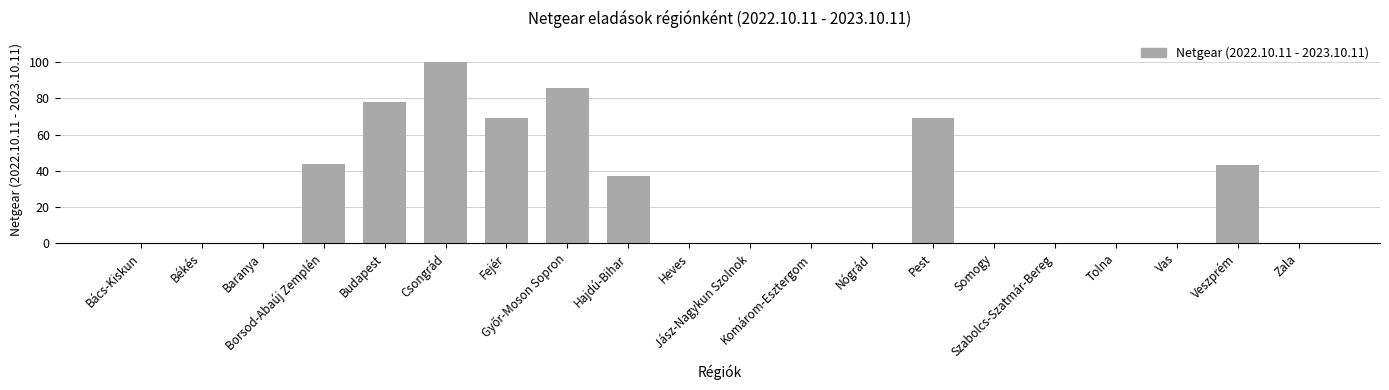

What is the difference between the values at Bács-Kiskun and Veszprém?

43